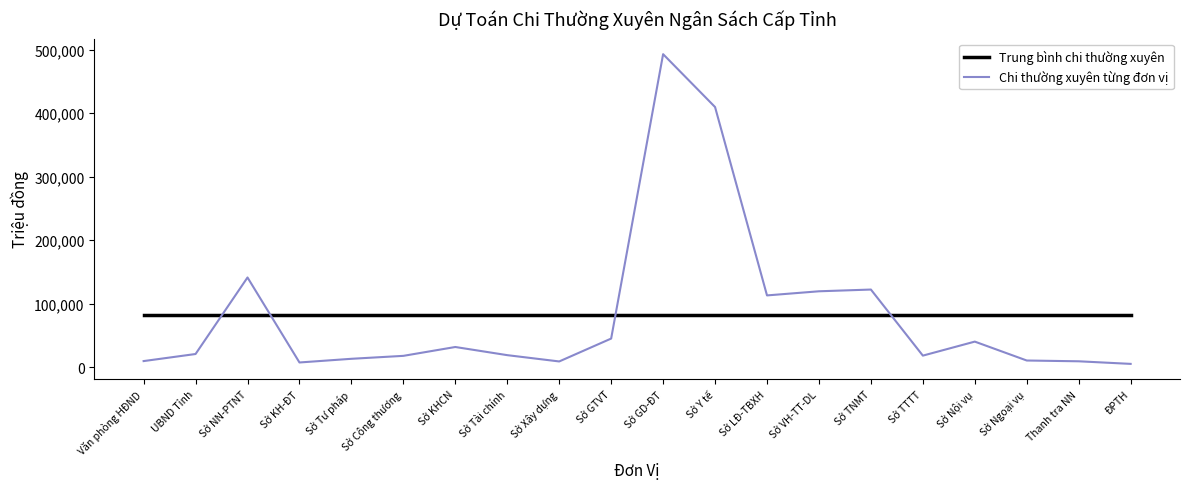

What is the highest value of the Trung bình chi thường xuyên series?

82982.7